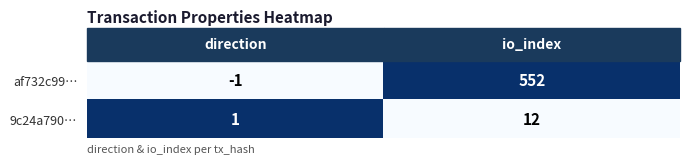

What is the sum of the af732c99… values at direction and io_index?

551